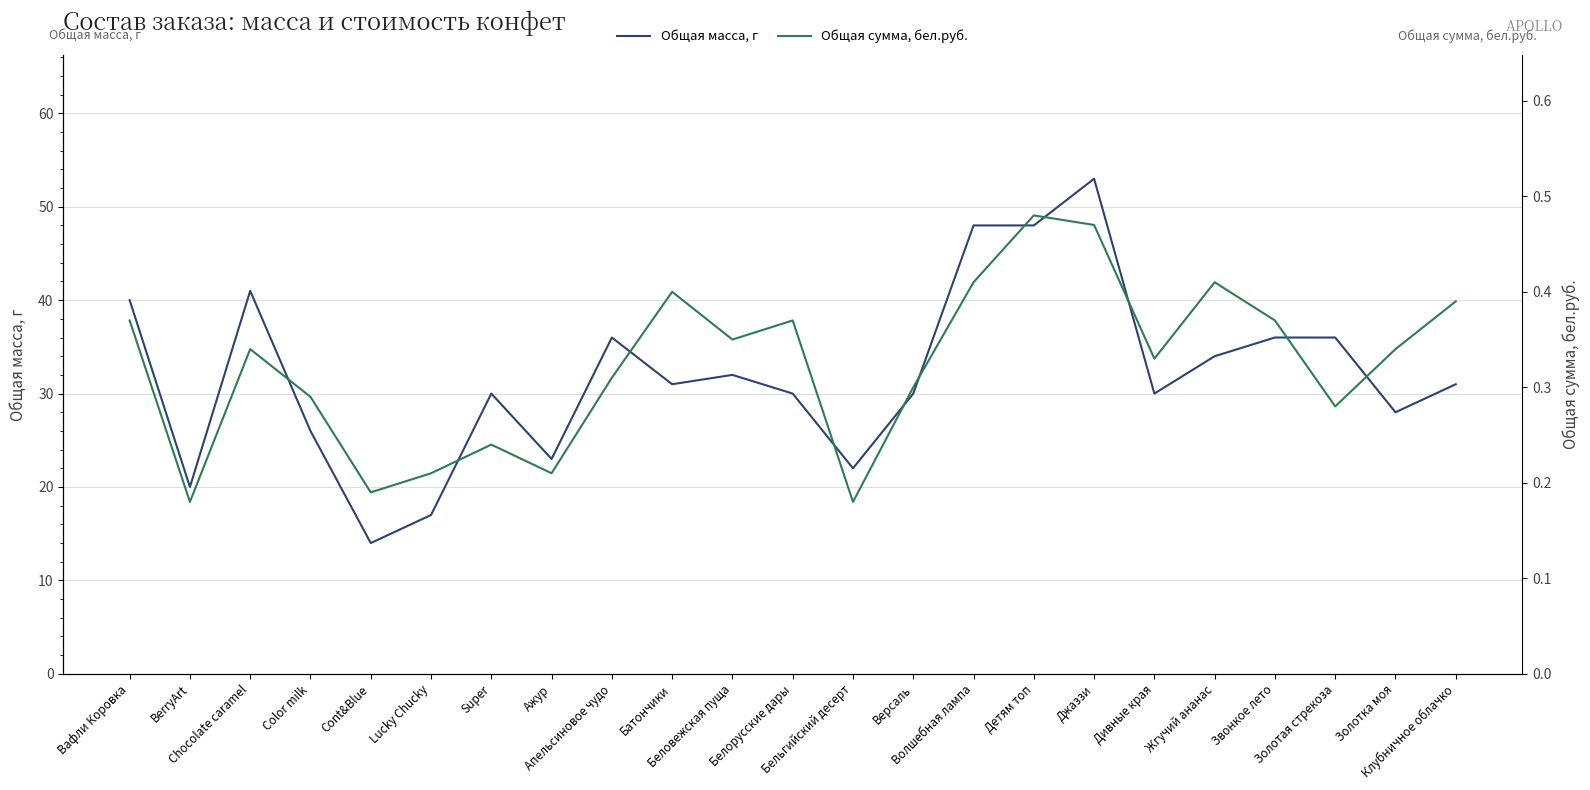

How many series are shown in this chart?

2